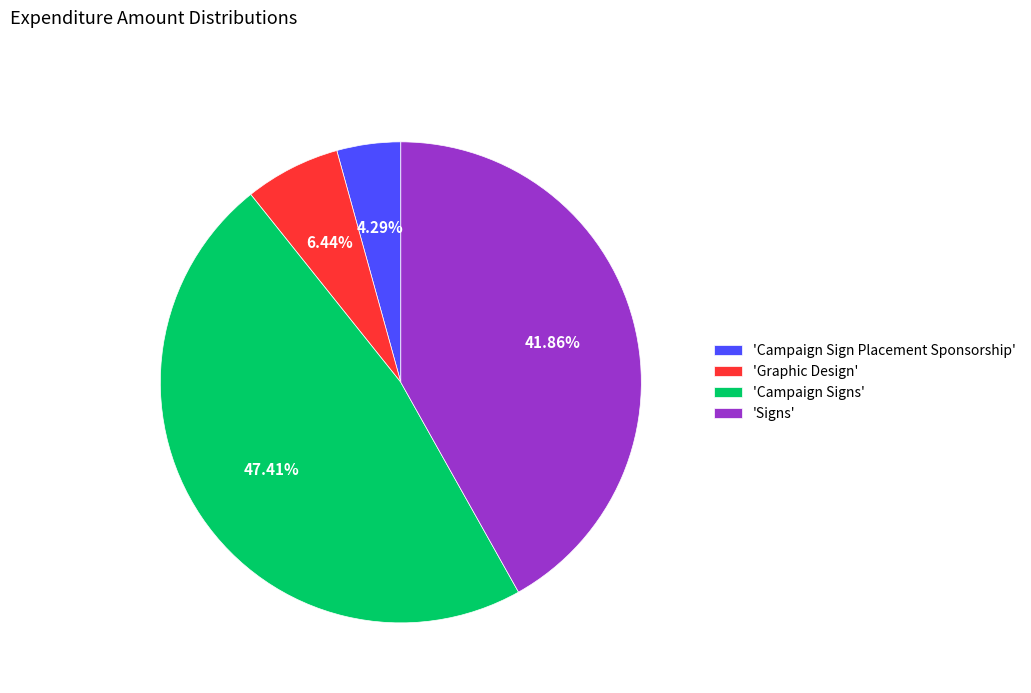

Combined, do 'Graphic Design' and 'Campaign Sign Placement Sponsorship' account for over 50%?

No